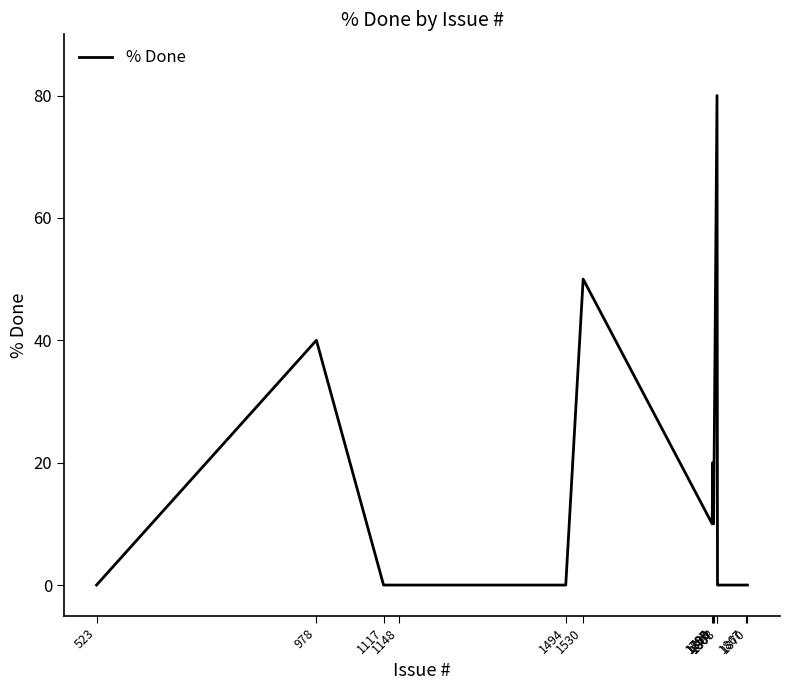

What is the difference between the maximum and minimum values?

80